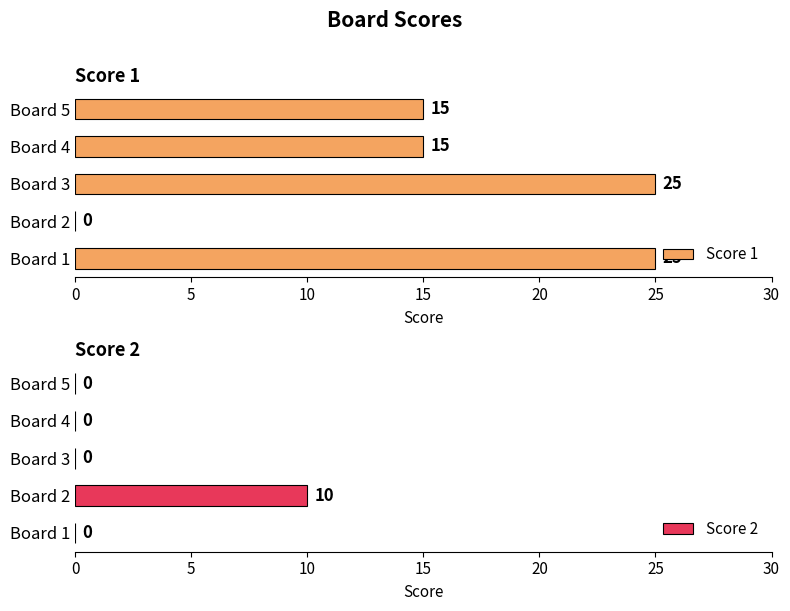

How many bars are there in each group?

2